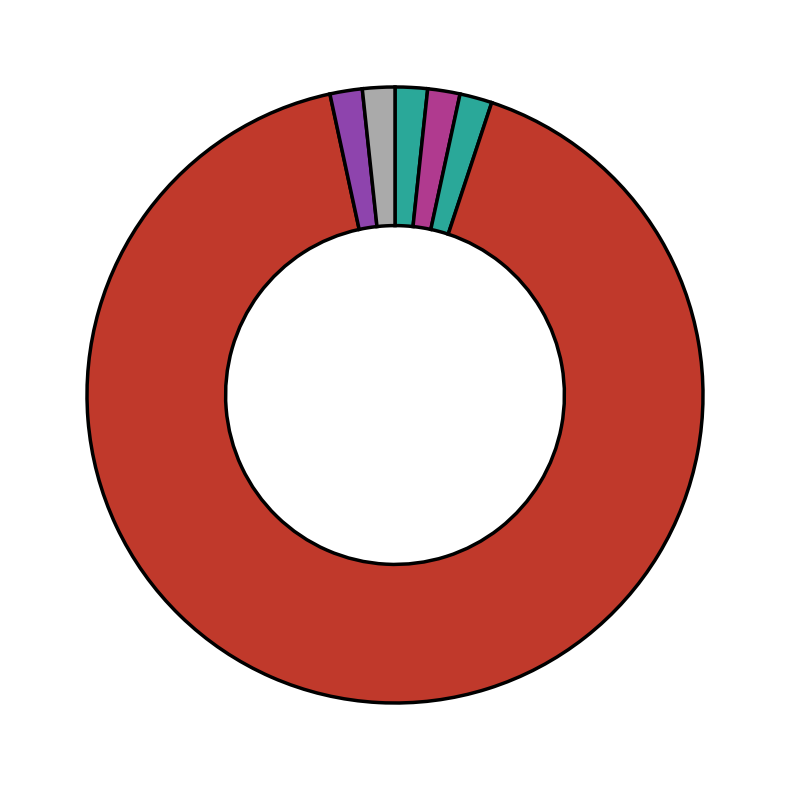

How many segments does this pie chart have?

6